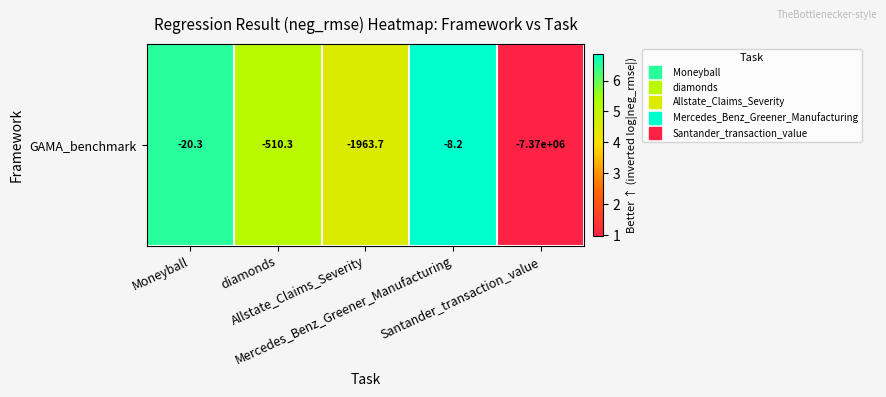

Rank the categories by value from highest to lowest.

Mercedes_Benz_Greener_Manufacturing, Moneyball, diamonds, Allstate_Claims_Severity, Santander_transaction_value